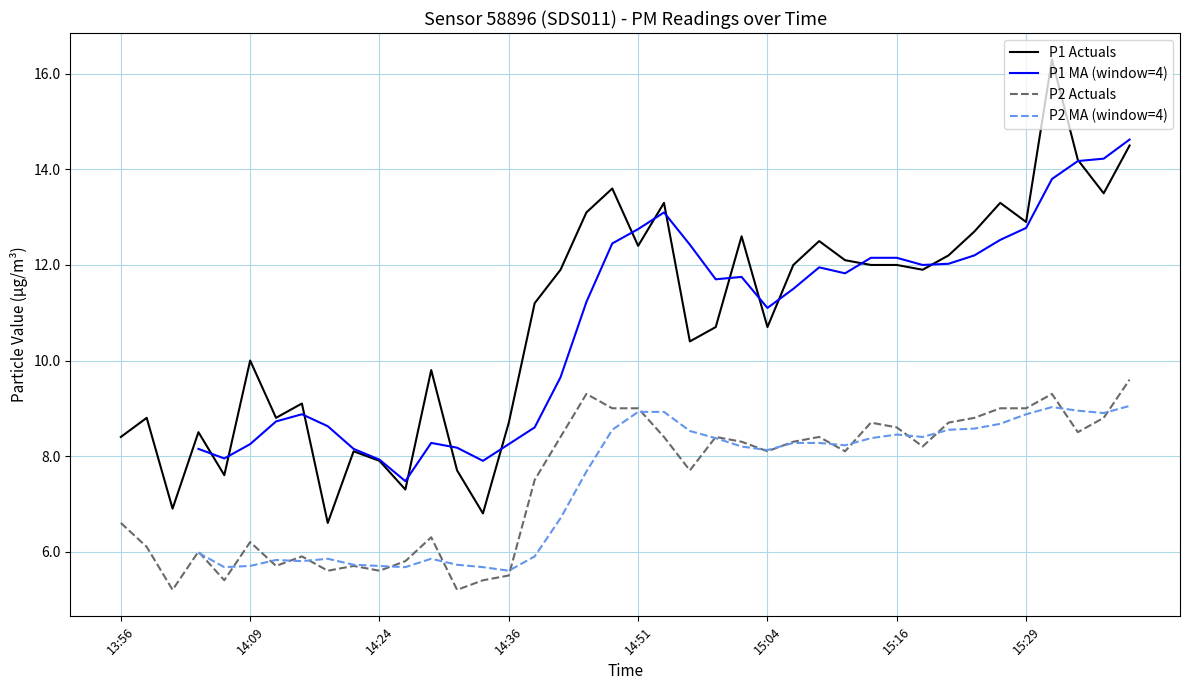

Reading right to left, what are all the values shown in this chart?

P1: 14.5	13.5	14.2	16.3	12.9	13.3	12.7	12.2	11.9	12.0	12.0	12.1	12.5	12.0	10.7	12.6	10.7	10.4	13.3	12.4	13.6	13.1	11.9	11.2	8.7	6.8	7.7	9.8	7.3	7.9	8.1	6.6	9.1	8.8	10.0	7.6	8.5	6.9	8.8	8.4
P2: 9.6	8.8	8.5	9.3	9.0	9.0	8.8	8.7	8.2	8.6	8.7	8.1	8.4	8.3	8.1	8.3	8.4	7.7	8.4	9.0	9.0	9.3	8.4	7.5	5.5	5.4	5.2	6.3	5.8	5.6	5.7	5.6	5.9	5.7	6.2	5.4	6.0	5.2	6.1	6.6